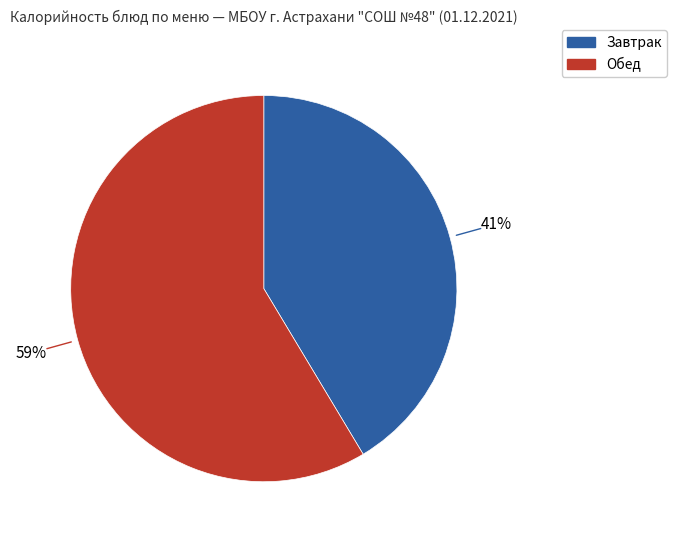

To the nearest percent, what is the average slice percentage?

50%